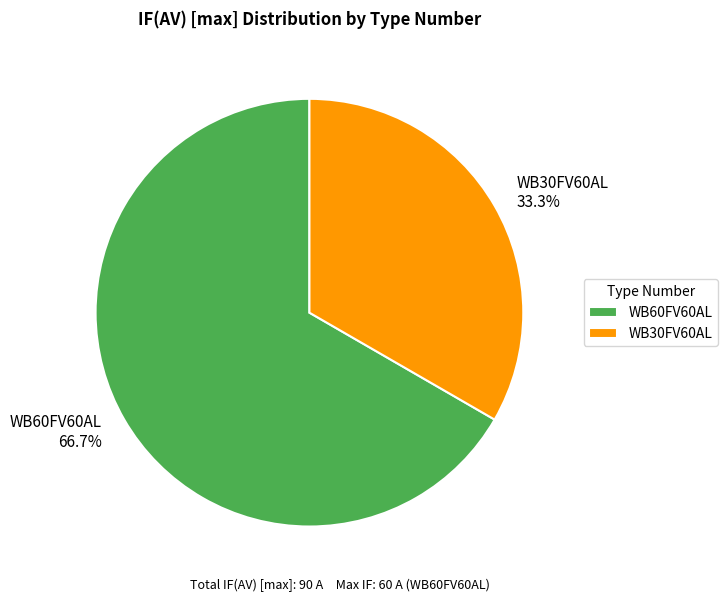

Is WB60FV60AL the majority of the pie?

Yes